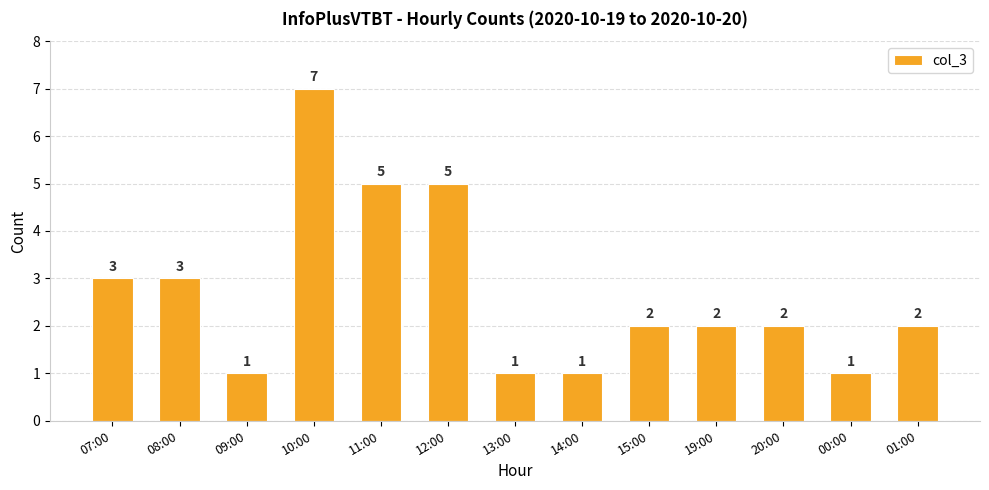

Does the chart contain any negative values?

No